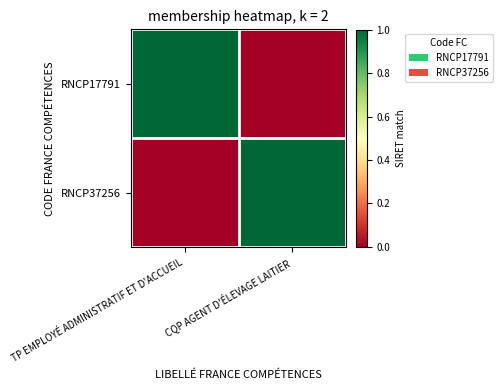

What is the total value across all series at TP EMPLOYÉ ADMINISTRATIF ET D'ACCUEIL?

1